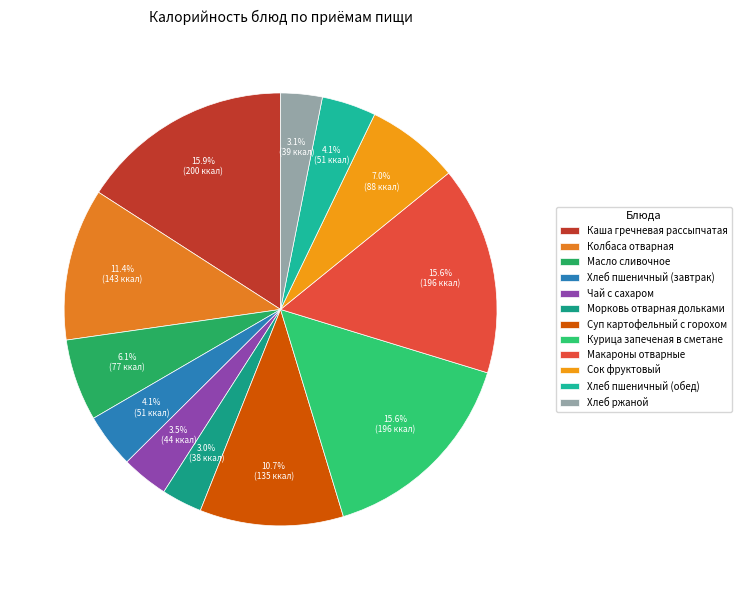

Does any single category account for the majority?

No